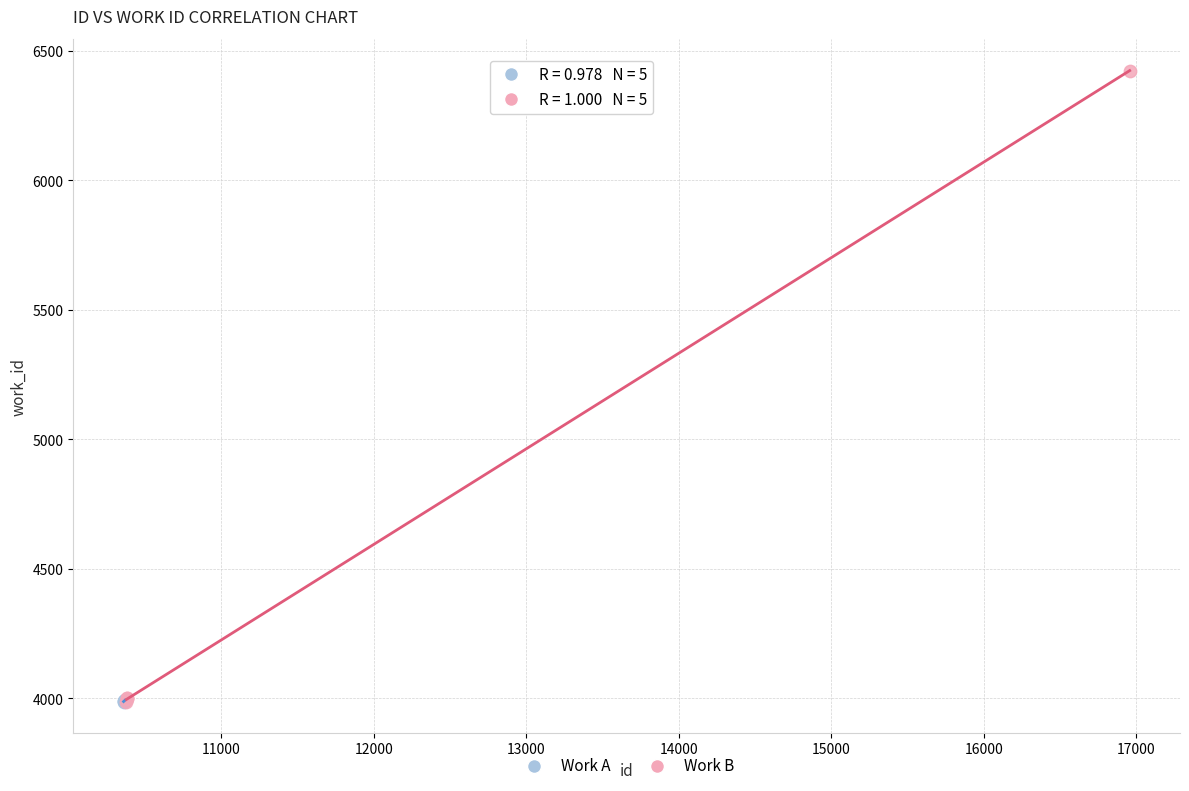

Which series contains the highest Y value?

Work B